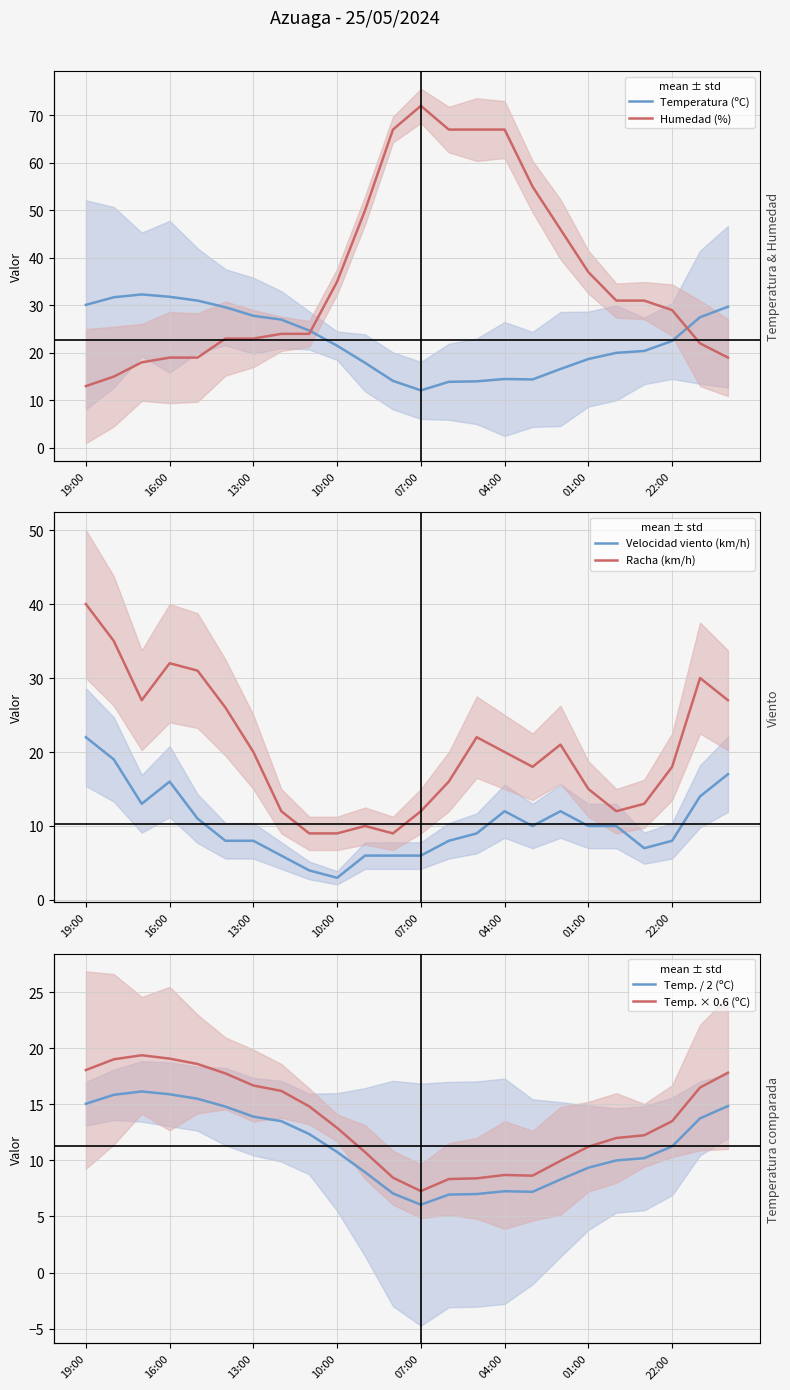

How many values in the Temp. × 0.6 (ºC) series exceed 13?

12